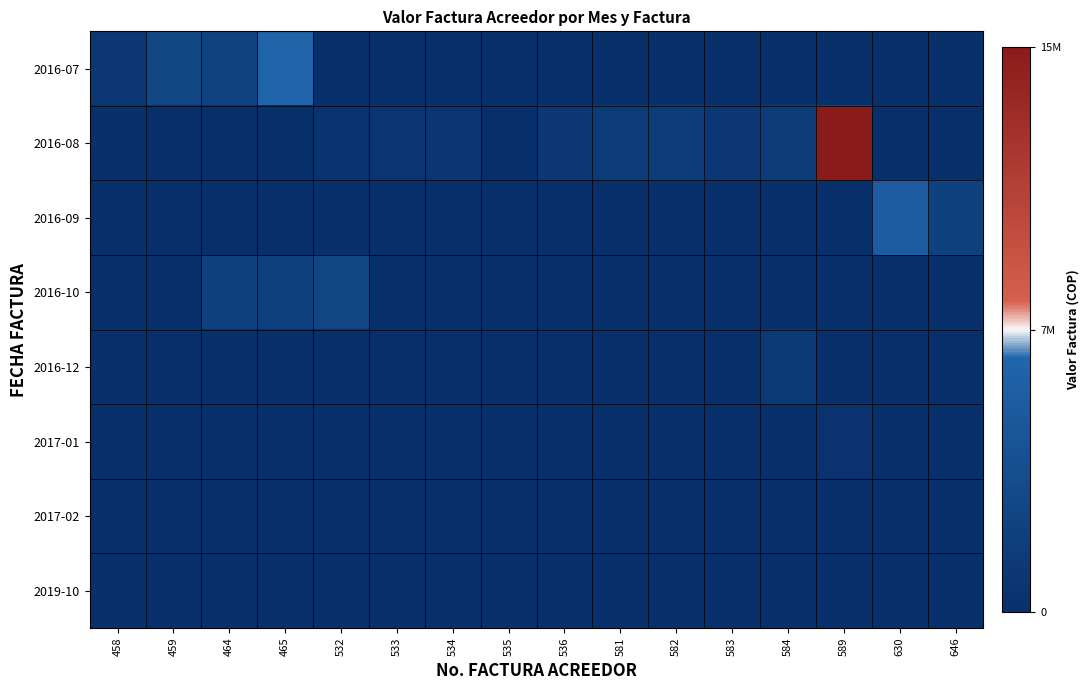

At how many categories does at least one series exceed 12142253?

1